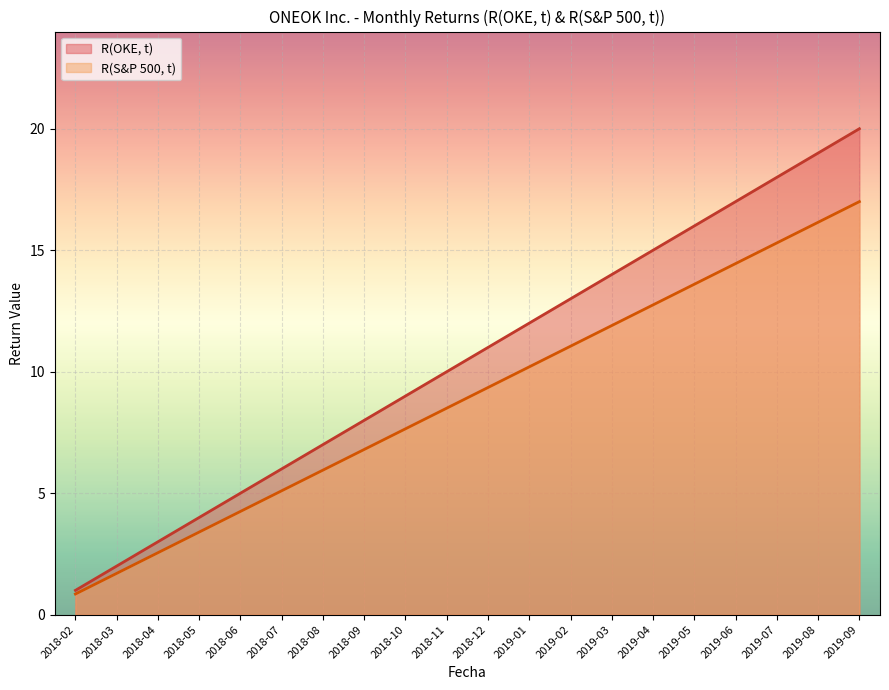

Read the R(OKE, t) value at 2018-07.

6.0